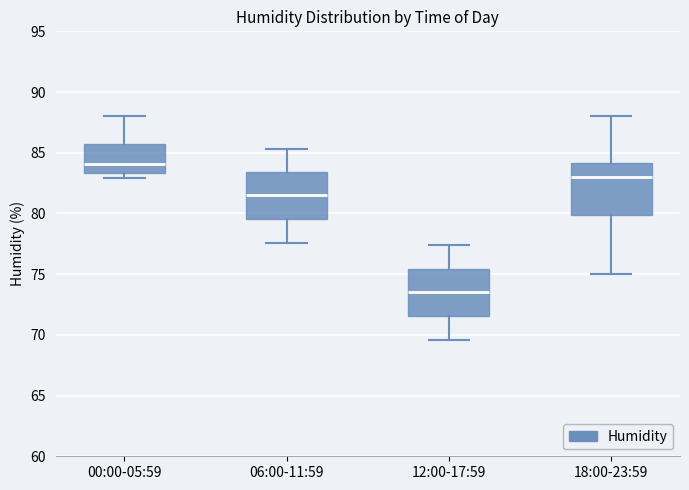

Where does the upper whisker of the box for 00:00-05:59 end on the y-axis? The values are not printed on the chart, so give them approximately, as read against the axis.

88.0